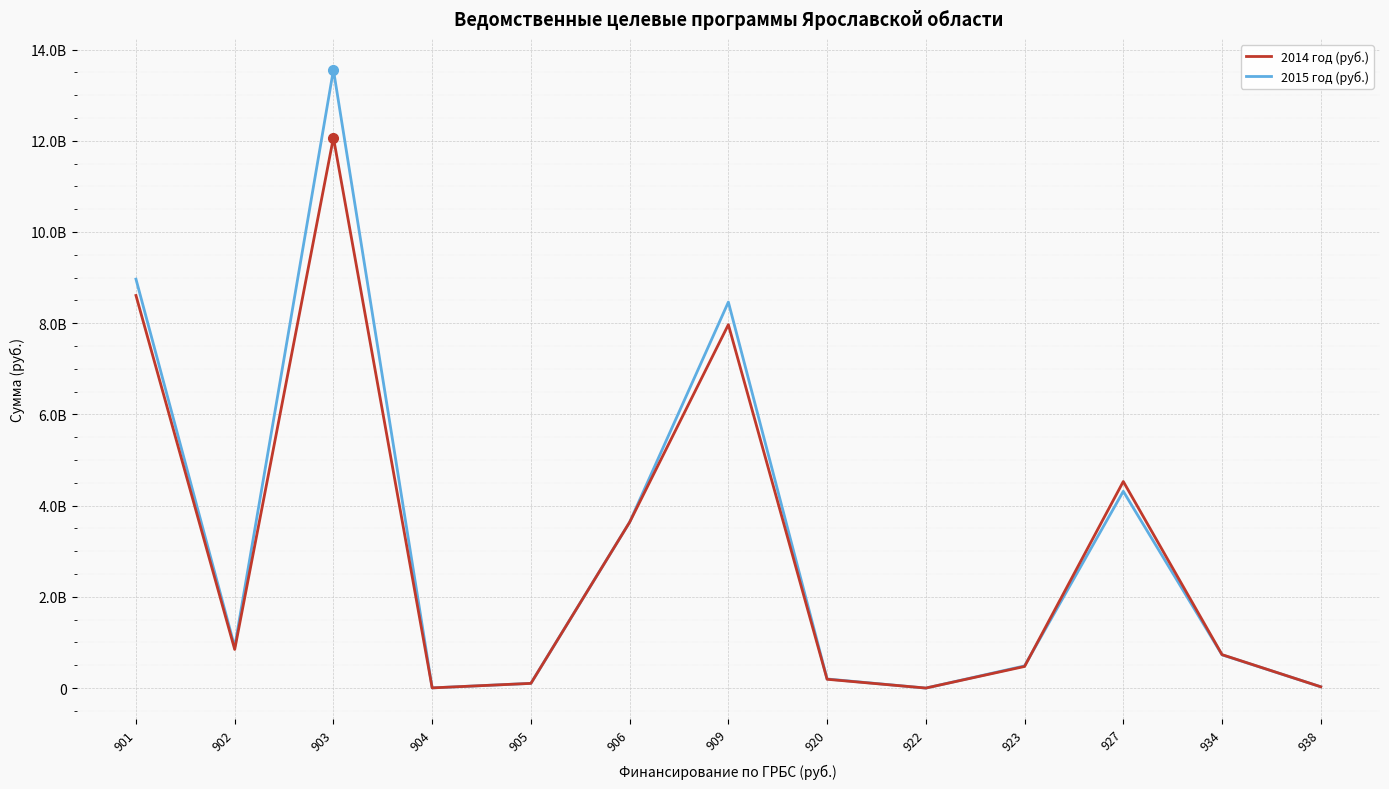

True or false: 2014 год (руб.) has a value of 280681449.2 at 920.

False